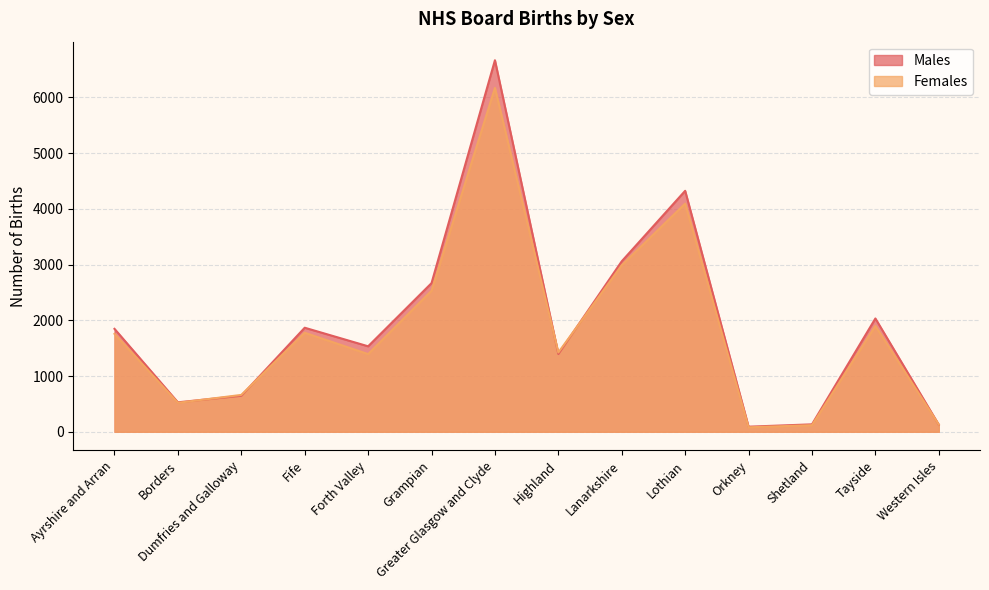

True or false: Females has more than 1 points higher than both neighbors.

True